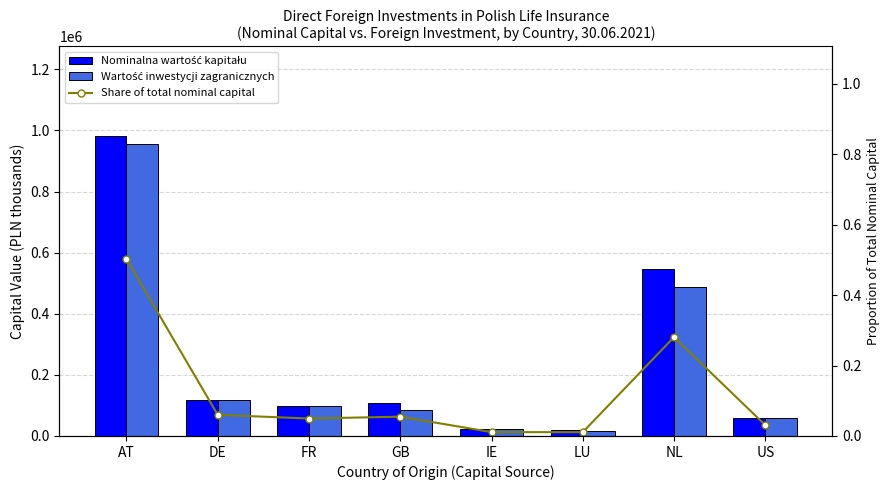

At DE, list the series in order from largest to smallest.

Nominalna wartość kapitału, Wartość inwestycji zagranicznych, Share of total nominal capital